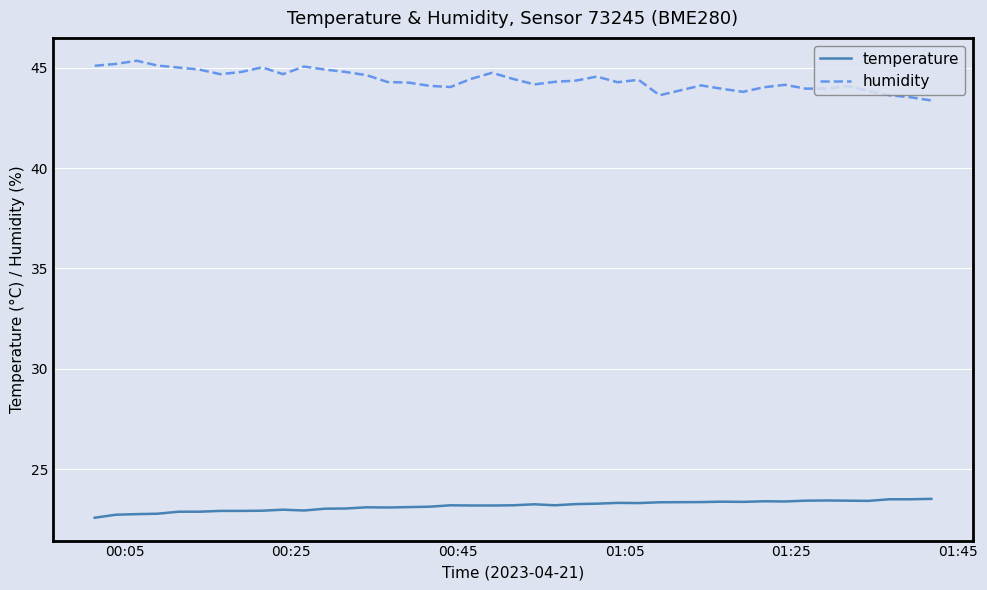

Which series has the largest total across all categories?

humidity